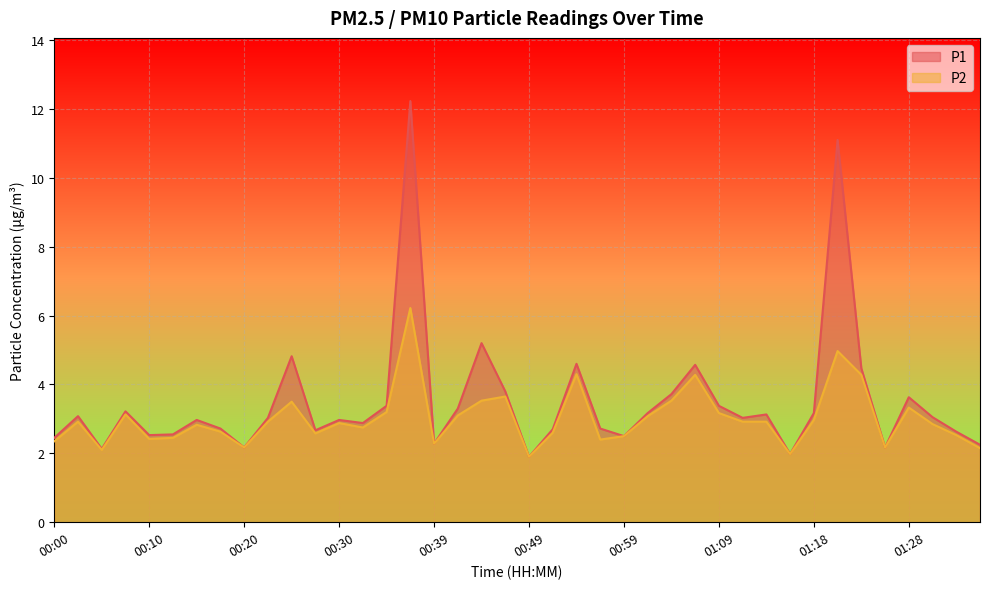

What is the maximum value shown in the chart?

12.2